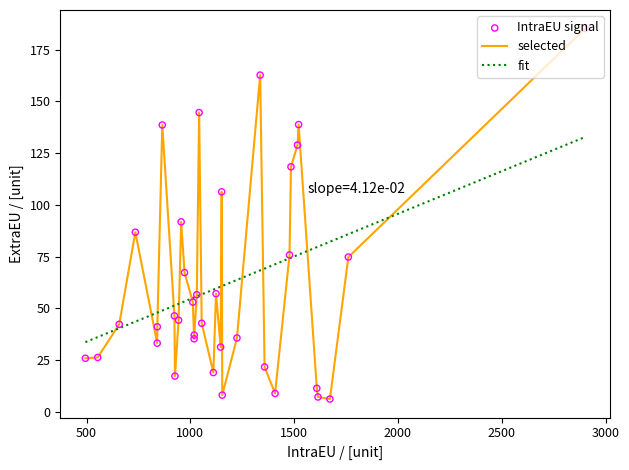

Which series has the widest spread of values?

selected